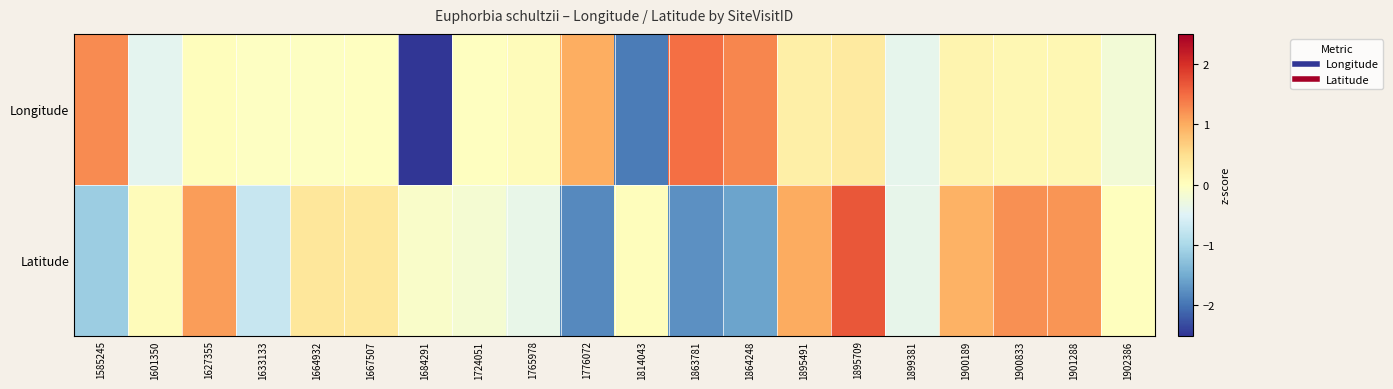

At how many categories does at least one series exceed -2?

20